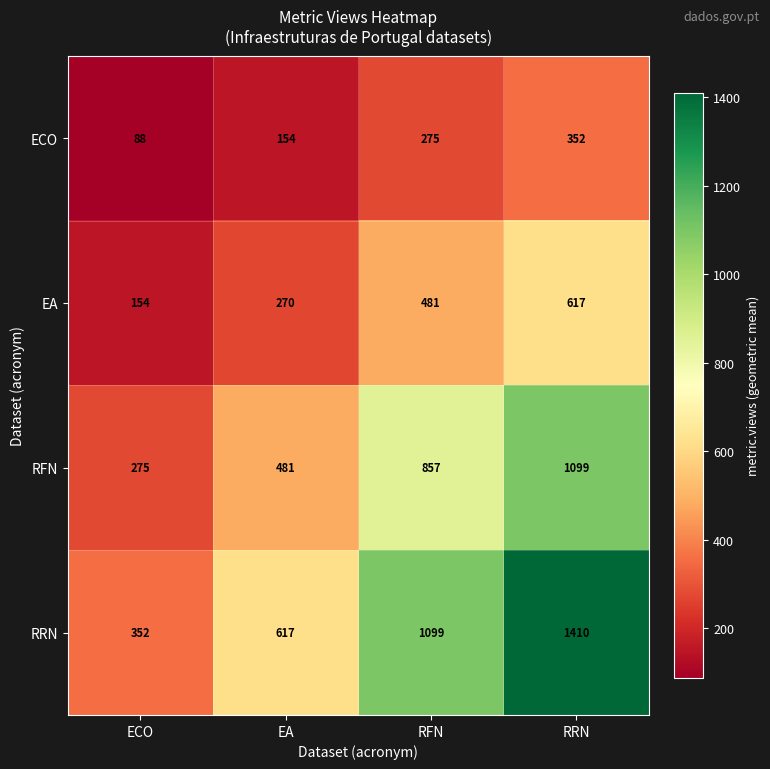

The value of EA at RFN is 649. True or false?

False